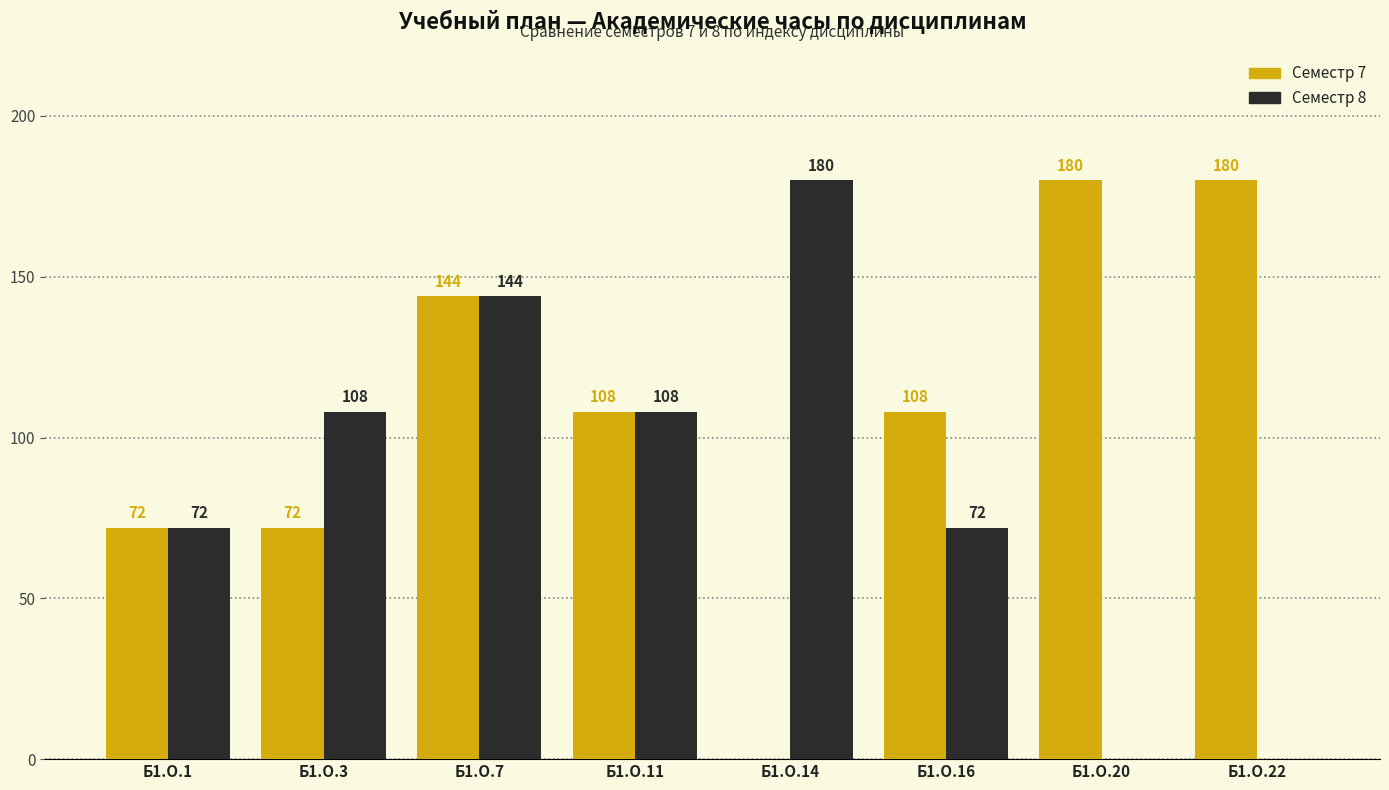

What is the total value across all series at Б1.О.20?

180